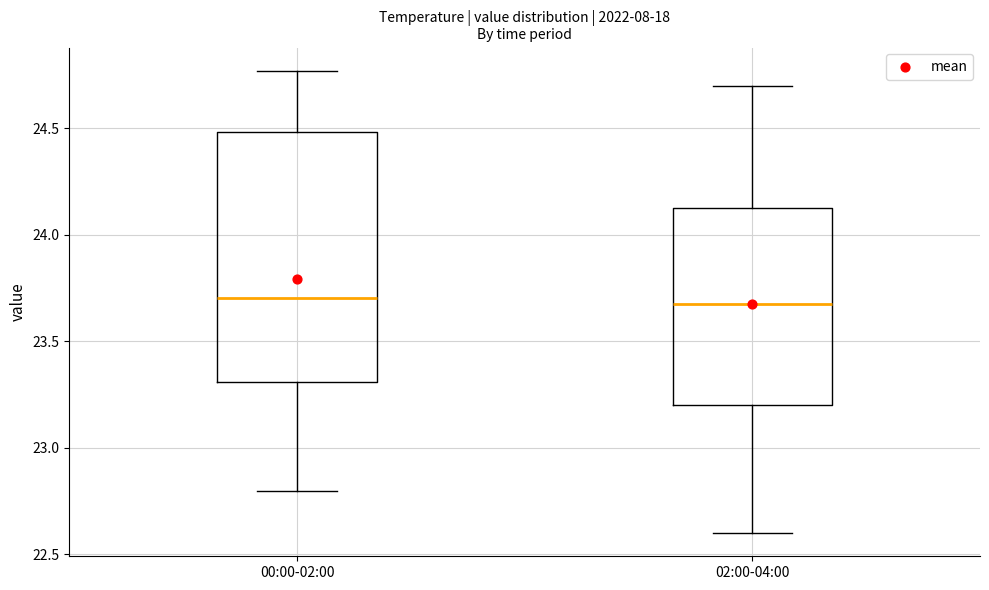

Which box is the tallest, from its lower edge to its upper edge?

00:00-02:00